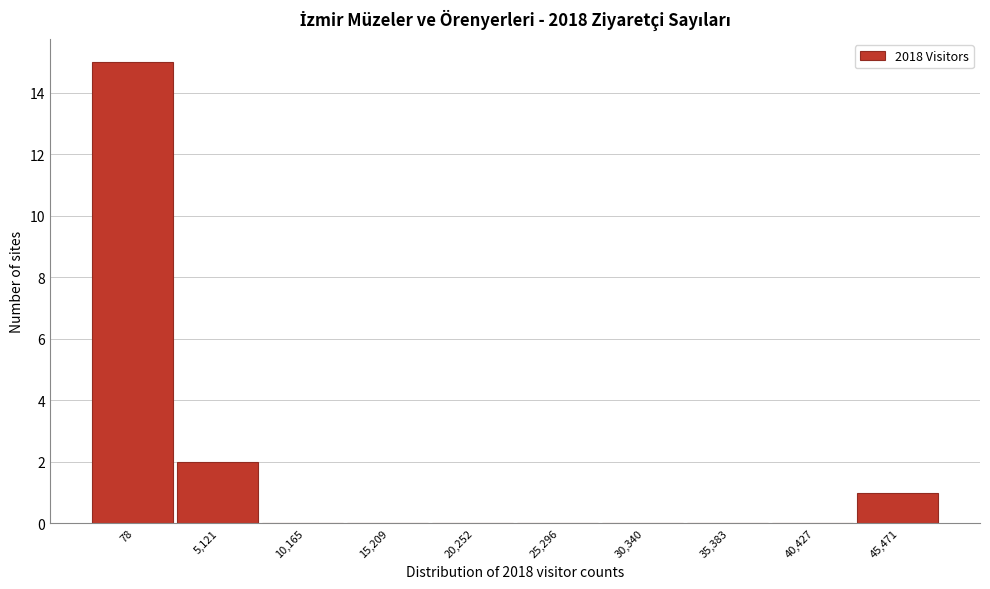

Reading right to left, transcribe all the data shown in this chart.

45,471=1	40,427=0	35,383=0	30,340=0	25,296=0	20,252=0	15,209=0	10,165=0	5,121=2	78=15